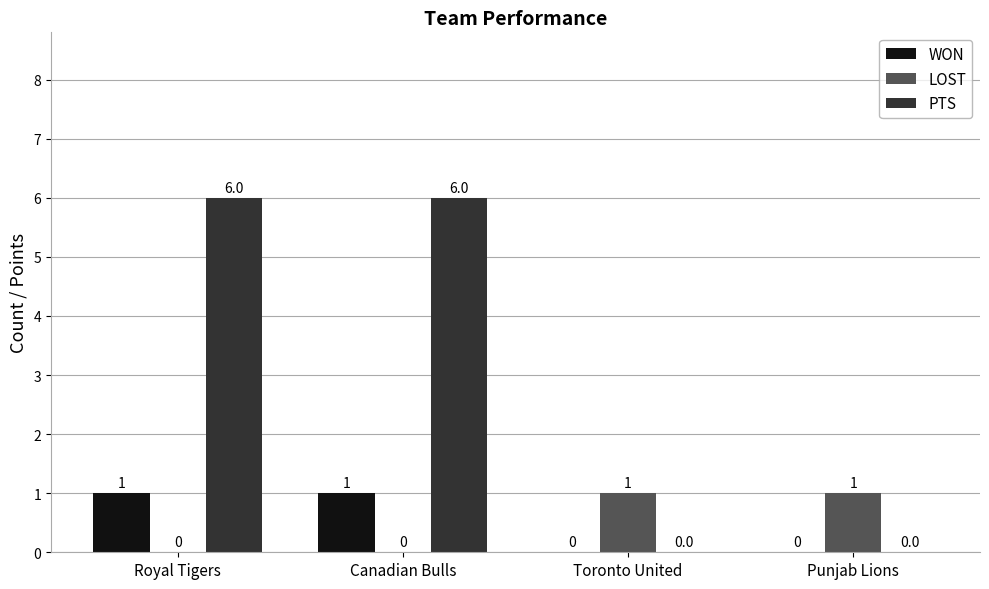

What value does the PTS series have at Canadian Bulls?

6